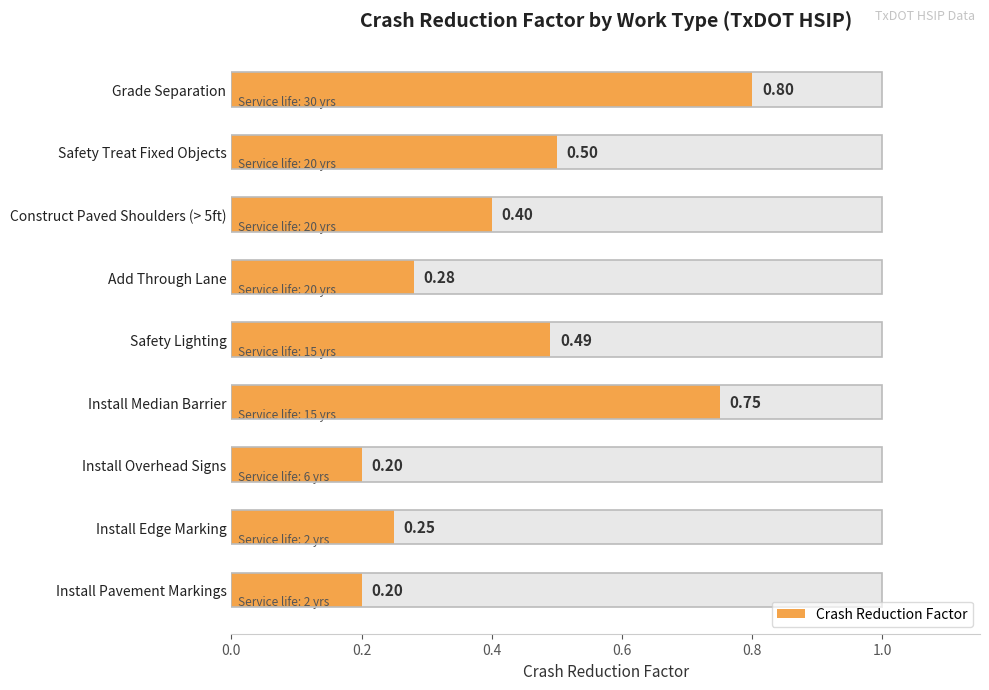

What is the sum of the values at Construct Paved Shoulders (> 5ft) and Grade Separation?

1.2